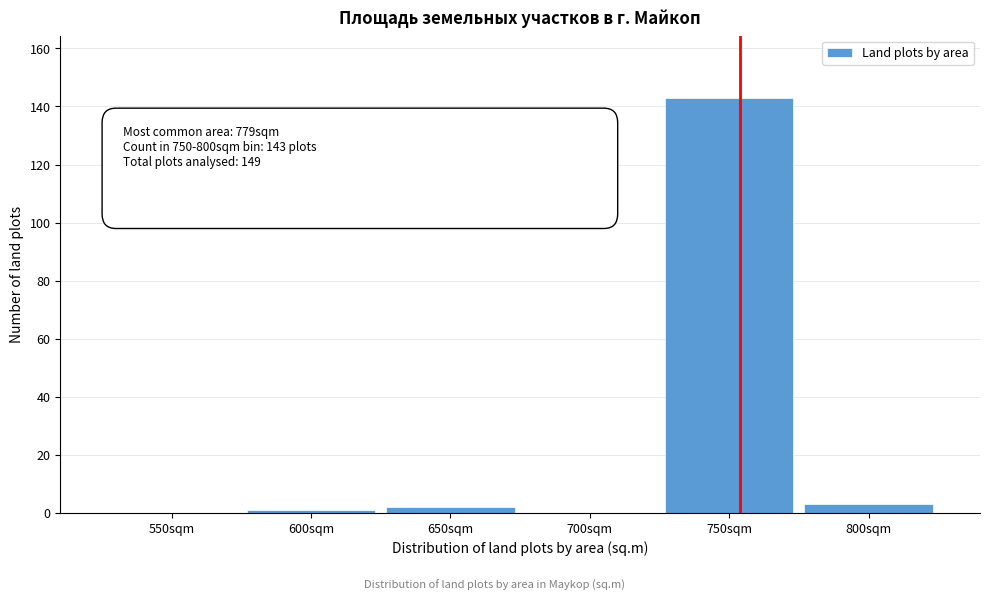

What is the sum of all values?

149